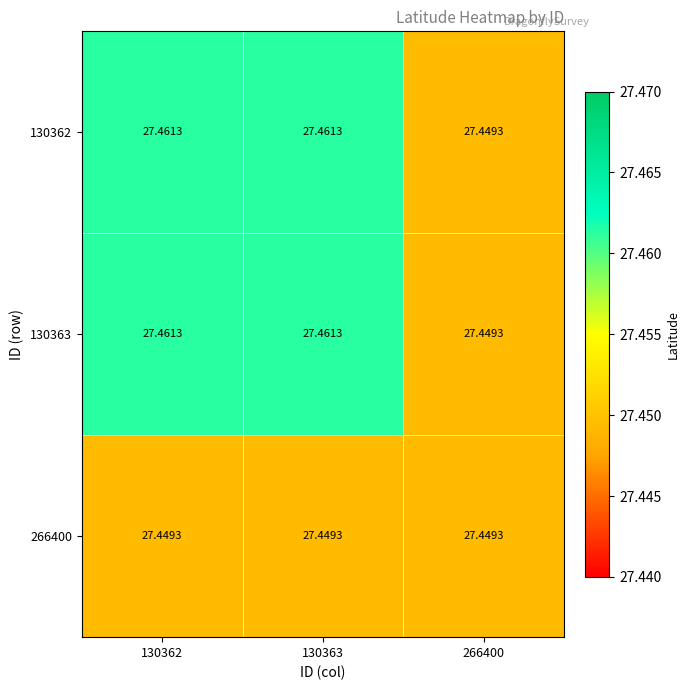

Is the value of 266400 at 130362 greater than the value of 130362 at 130363?

No